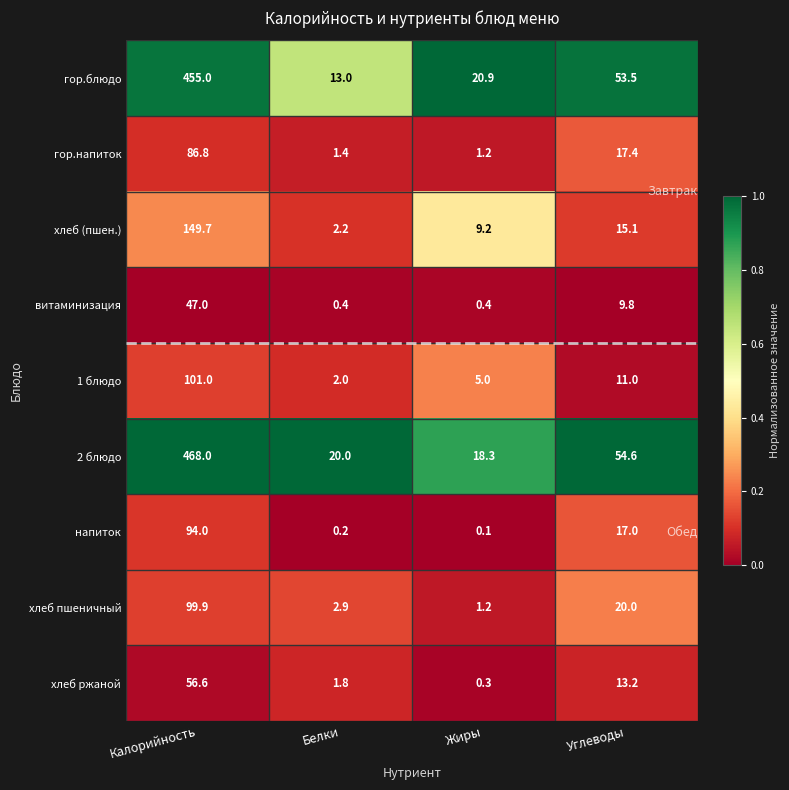

List the series in order of their peak value, lowest first.

витаминизация, хлеб ржаной, гор.напиток, напиток, хлеб пшеничный, 1 блюдо, хлеб (пшен.), гор.блюдо, 2 блюдо